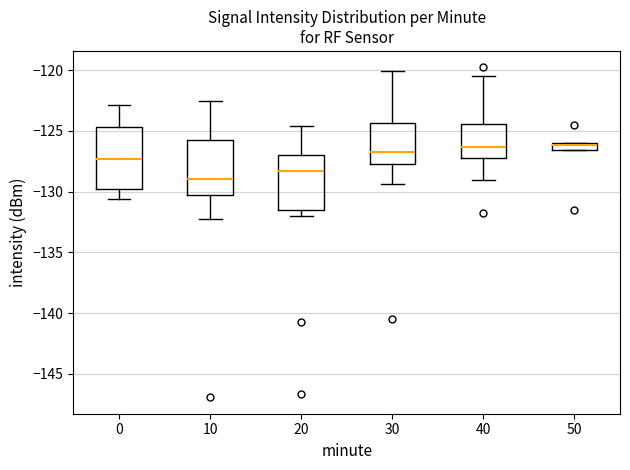

Which box is the tallest, from its lower edge to its upper edge?

0